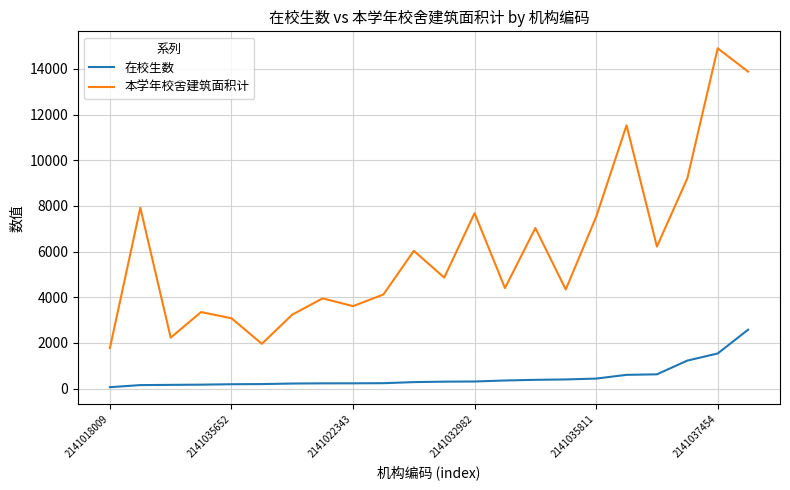

What is the greatest value displayed?

14900